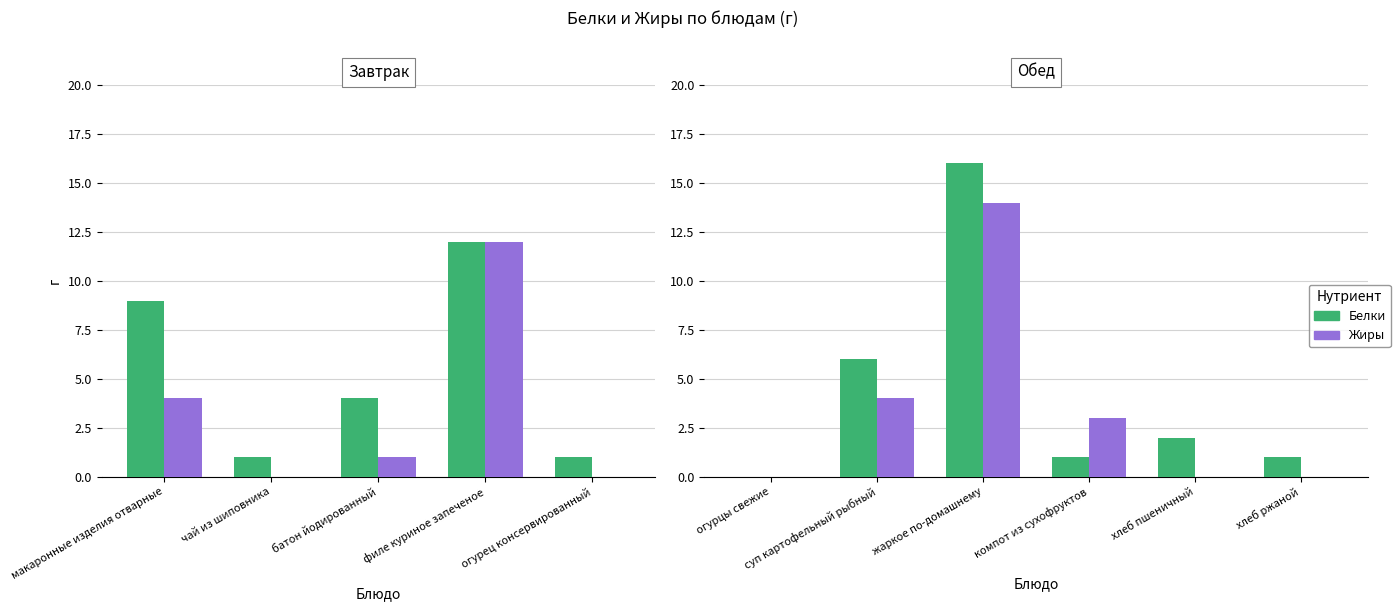

List the series in order of their overall mean, lowest first.

Жиры, Белки